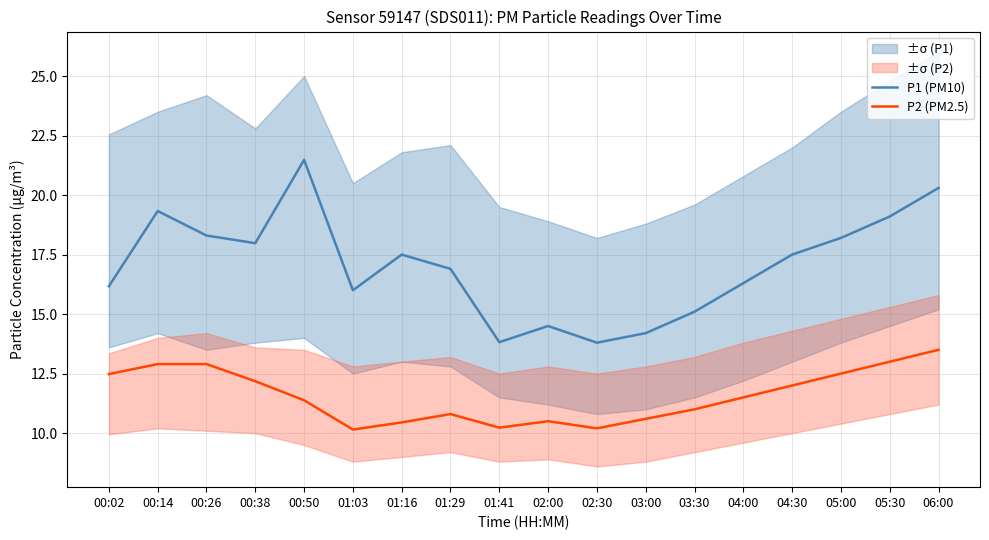

At which category does the chart reach its minimum across all series?

01:03